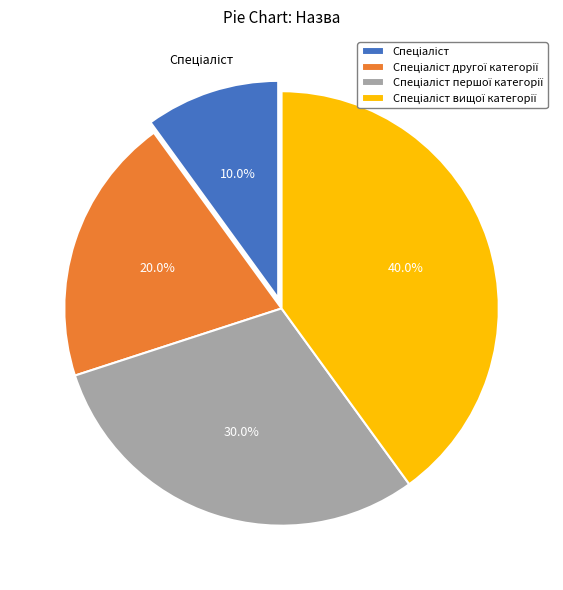

Does any single category account for the majority?

No